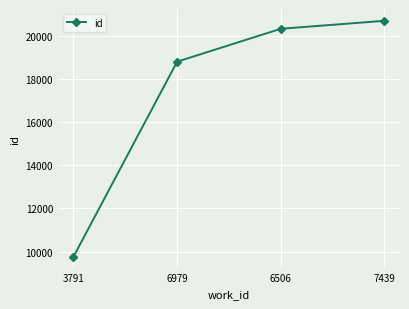

Reading right to left, transcribe all the data shown in this chart.

20703	20333	18807	9756